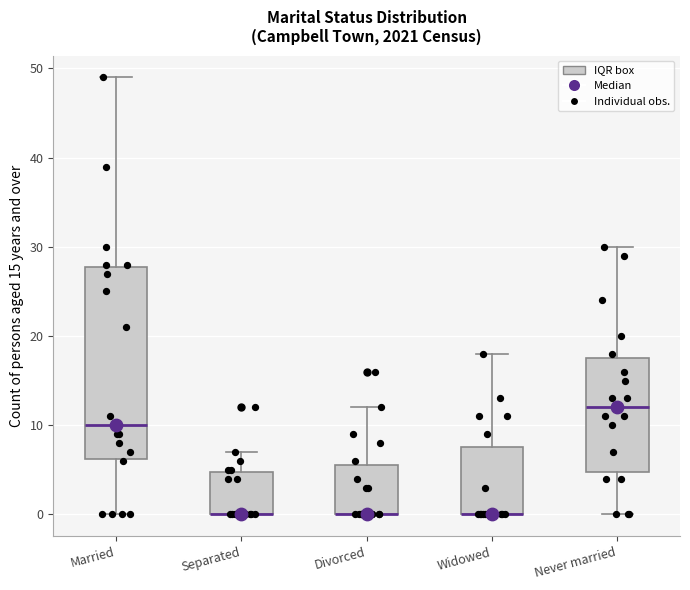

Which box is the tallest, from its lower edge to its upper edge?

Married